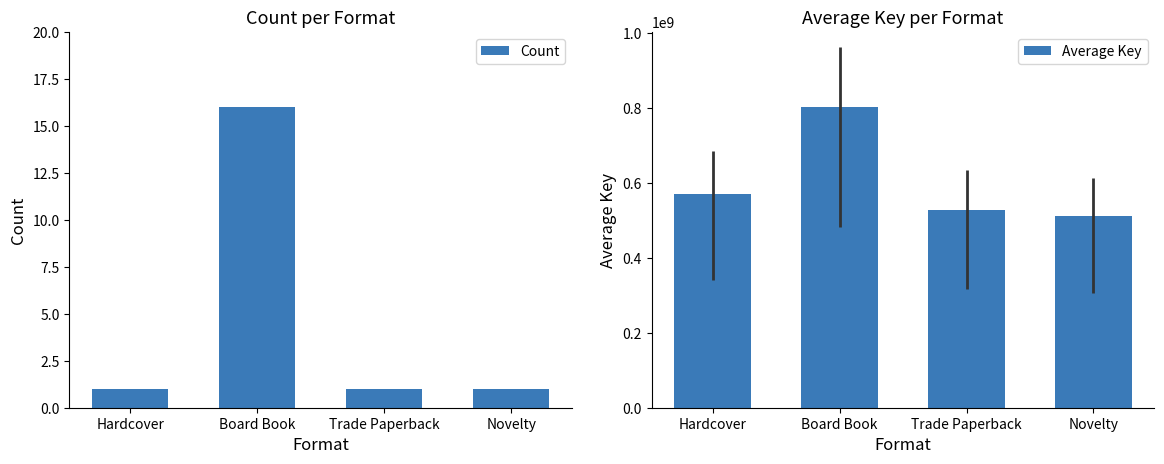

At which category is the sum across all series the highest?

Board Book